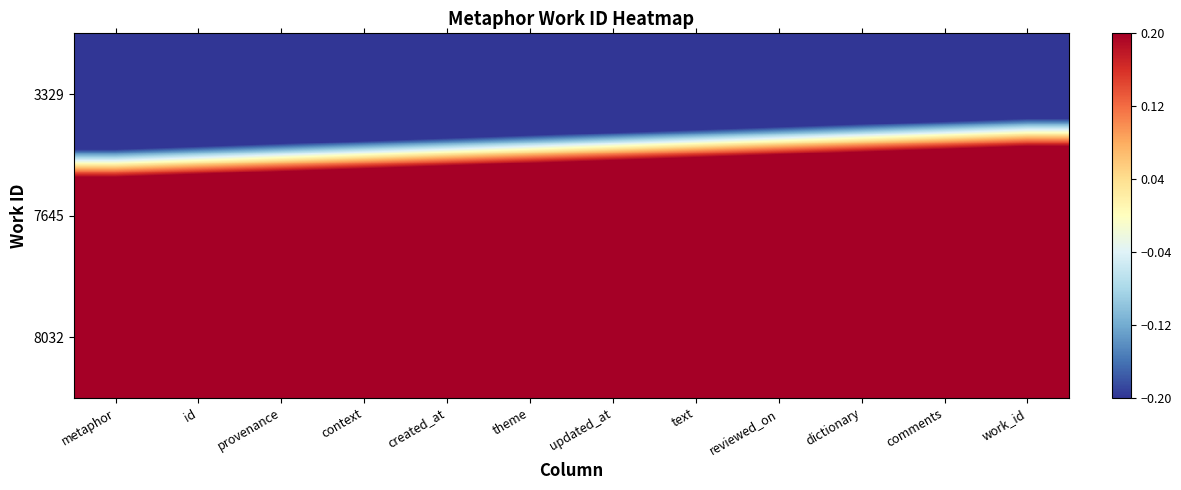

Which has a higher value, metaphor or work_id?

work_id